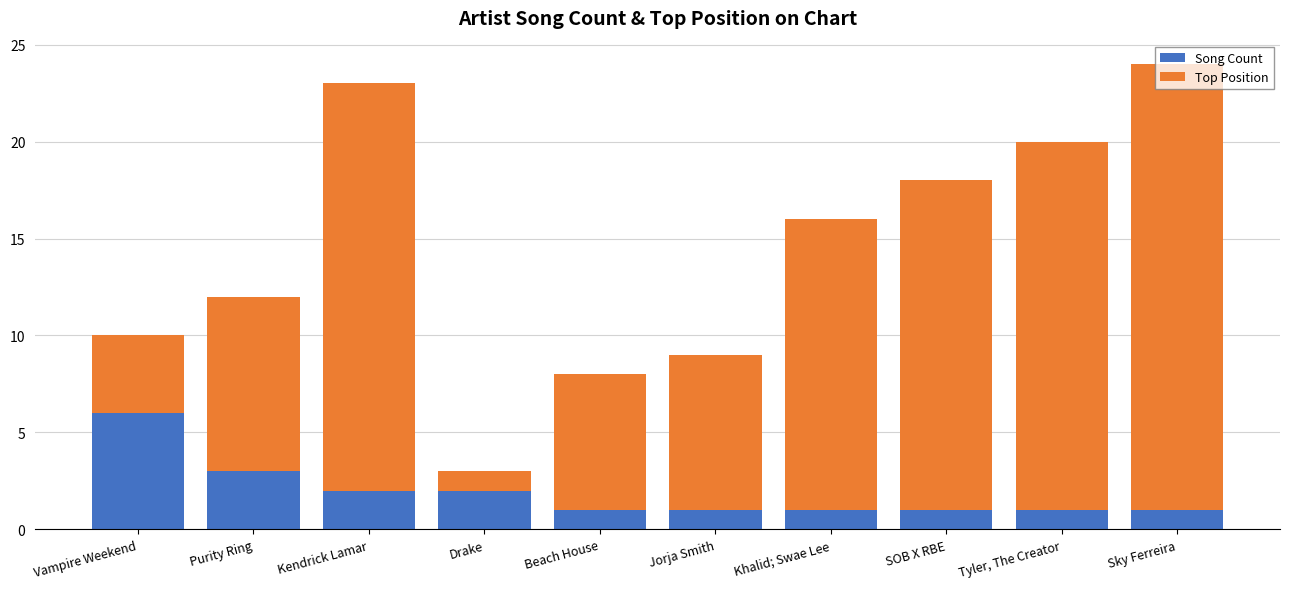

Which category has the highest value in the Song Count series?

Vampire Weekend